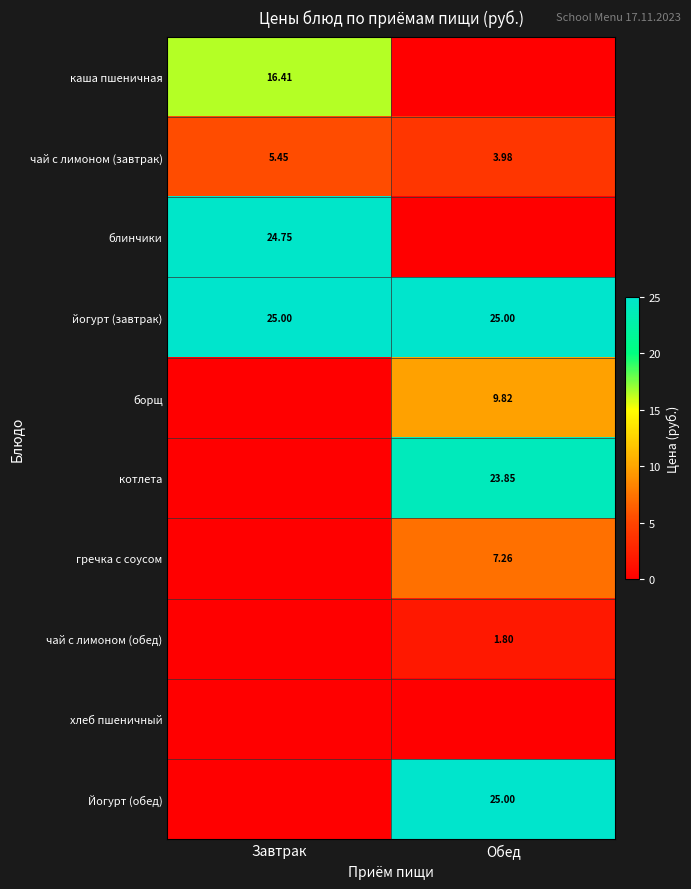

Which category has the highest value across all series?

Завтрак